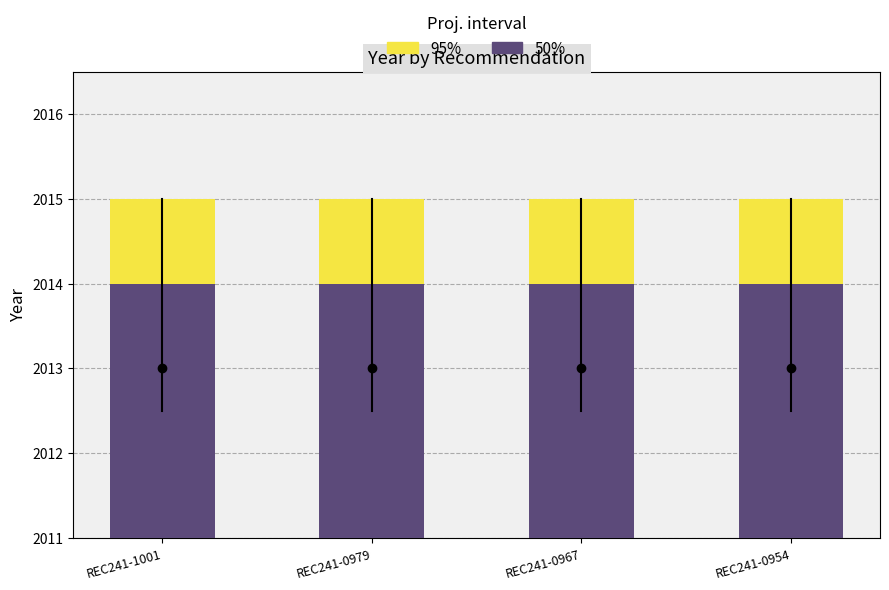

Which series has the widest spread of values?

95%